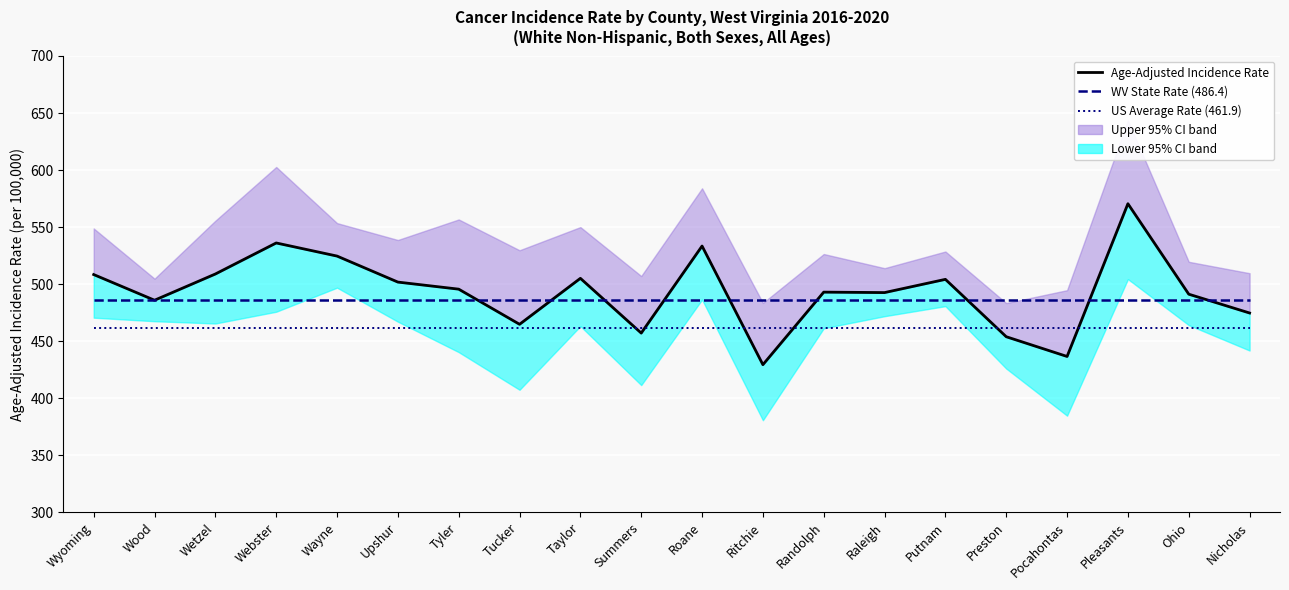

Is the value of West Virginia (486.4) at Wood greater than the value of Age-Adjusted Incidence Rate at Ohio?

No